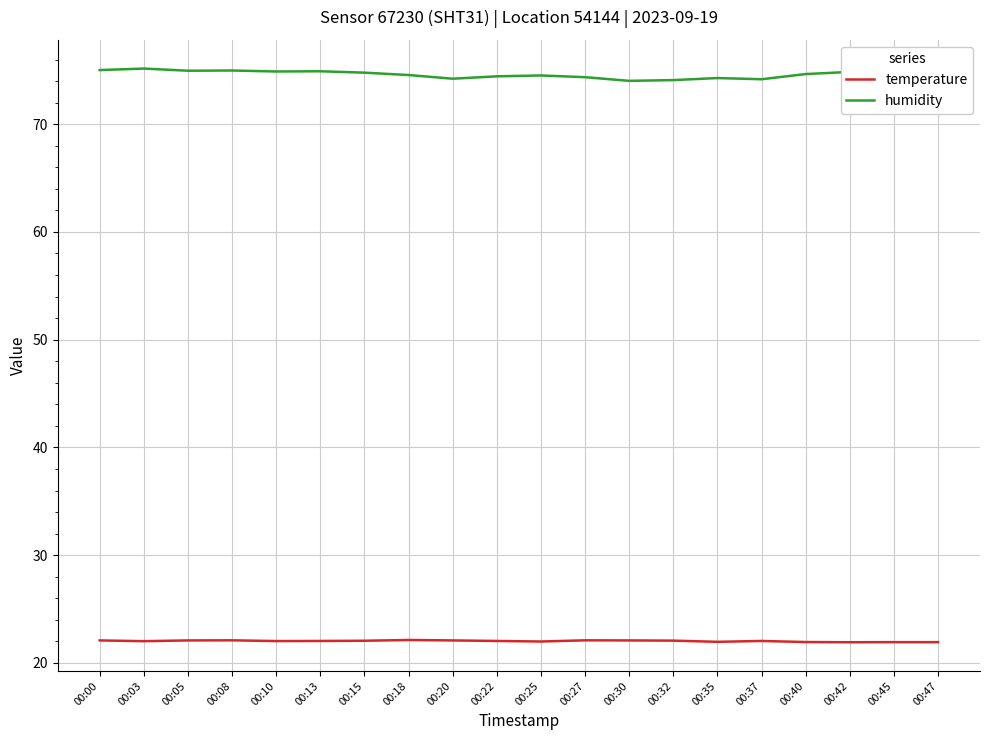

At how many categories does at least one series exceed 46?

20